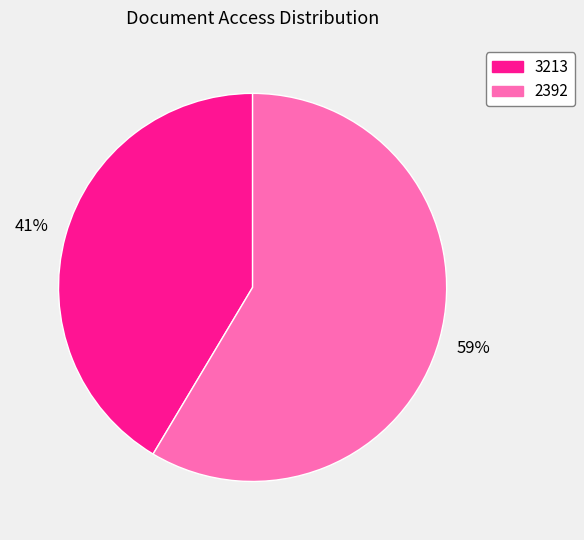

Is the sum of 3213 and 2392 greater than half?

Yes